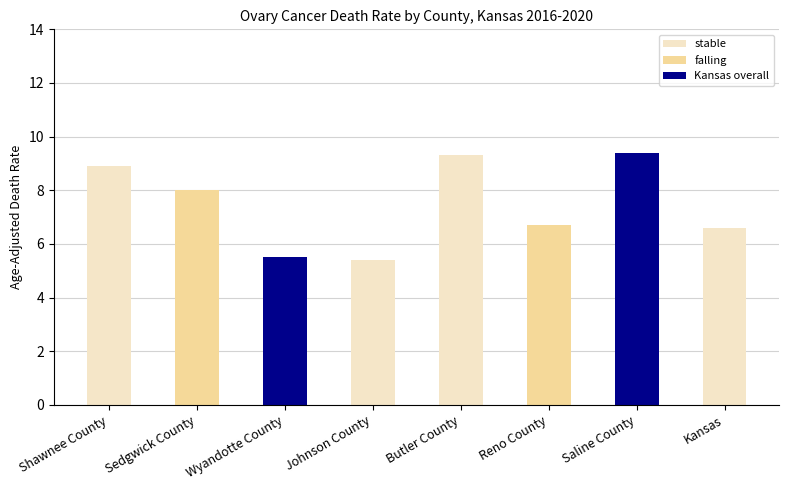

What is the difference between the values at Sedgwick County and Johnson County?

2.6